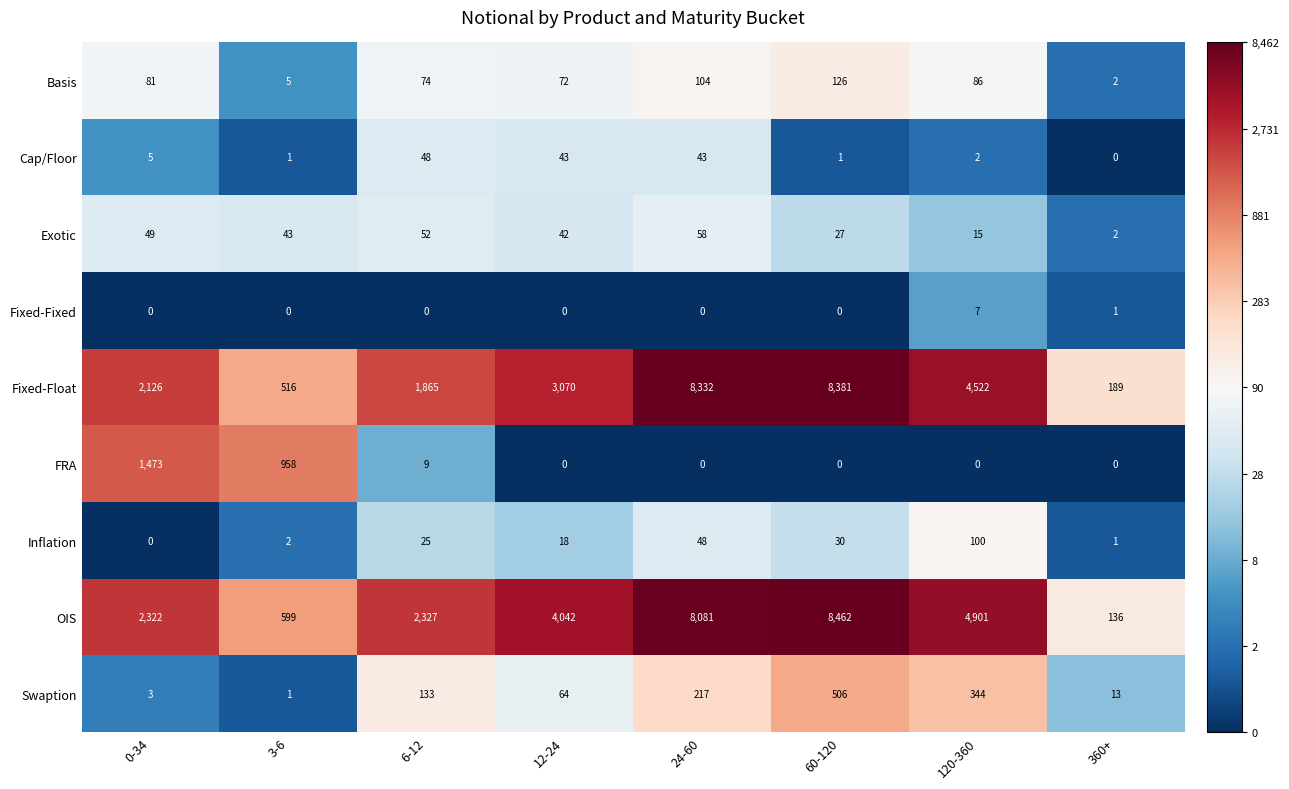

At which category does the chart reach its peak across all series?

60-120